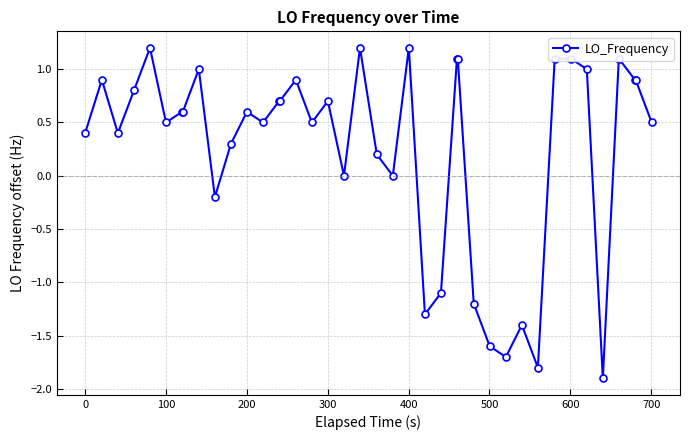

What is the difference between the maximum and minimum values?

3.1